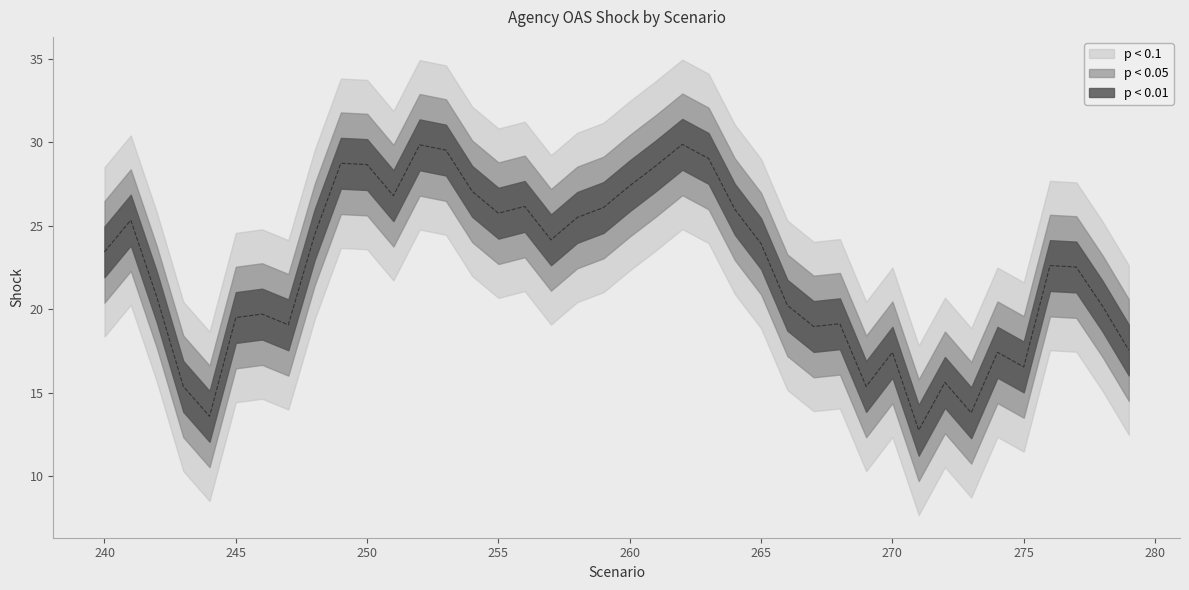

What is the average value?

22.4